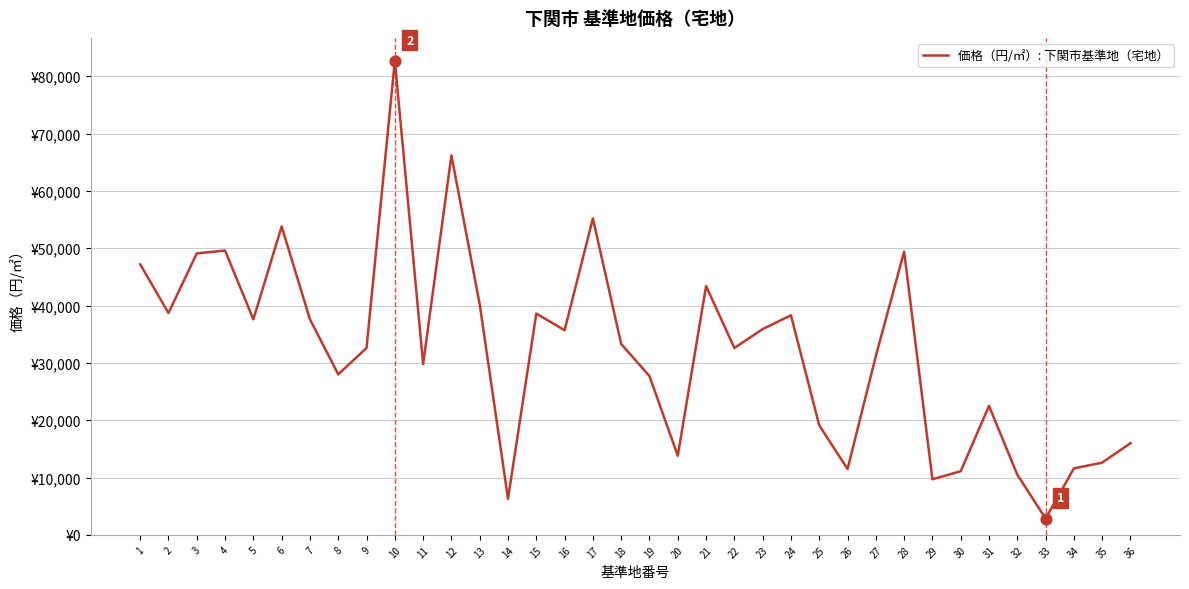

Between 27 and 28, which is larger?

28